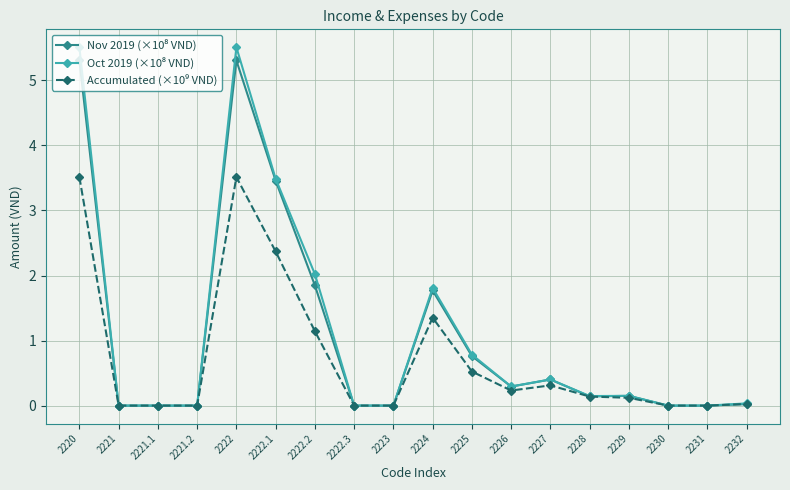

What is the greatest value displayed?

5.5